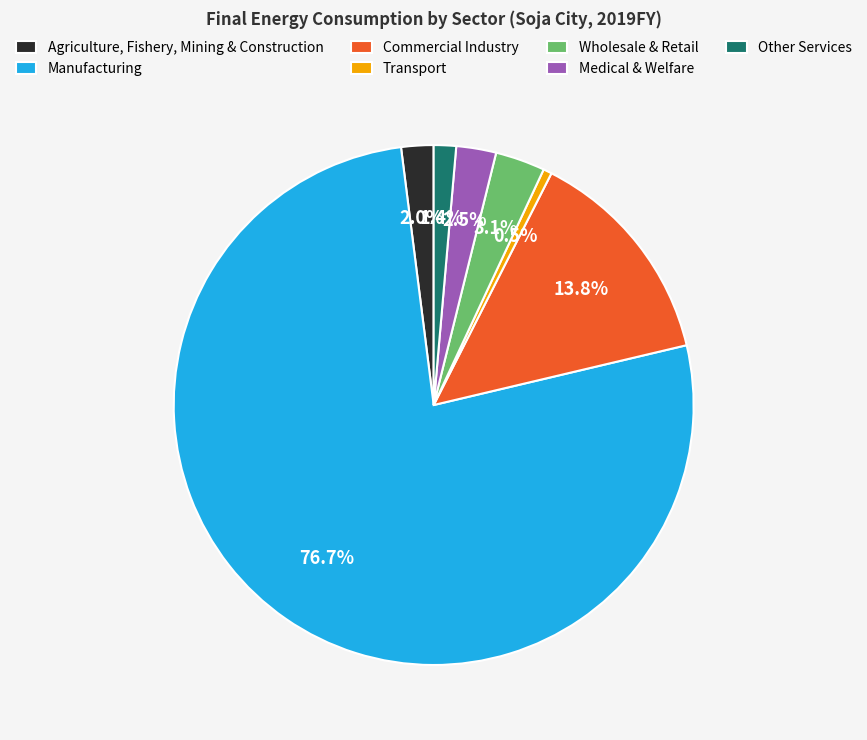

Rank the categories by value from lowest to highest.

Transport, Other Services, Agriculture, Fishery, Mining & Construction, Medical & Welfare, Wholesale & Retail, Commercial Industry, Manufacturing